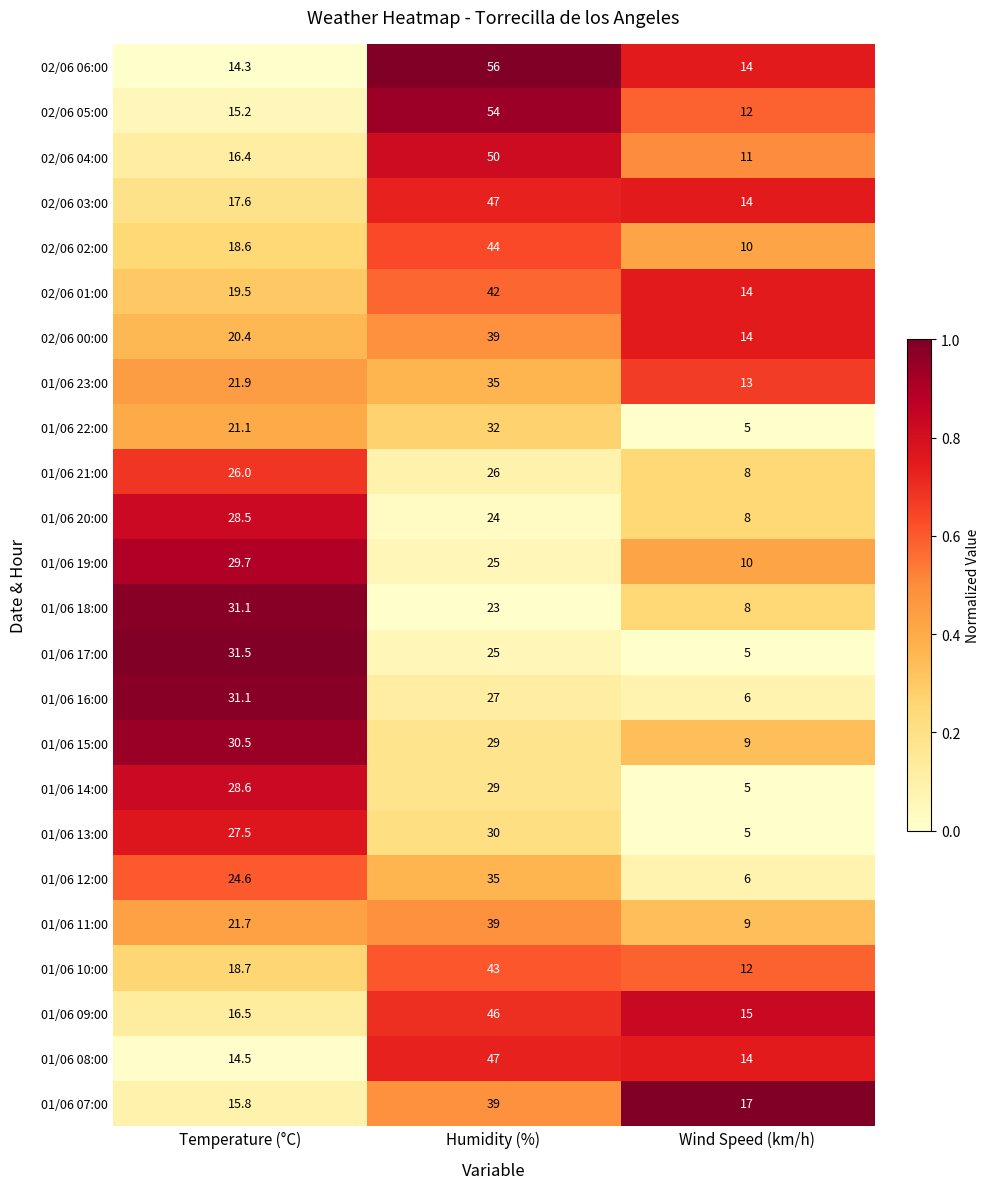

Rank the categories by 02/06 03:00 value from lowest to highest.

Wind Speed (km/h), Temperature (°C), Humidity (%)